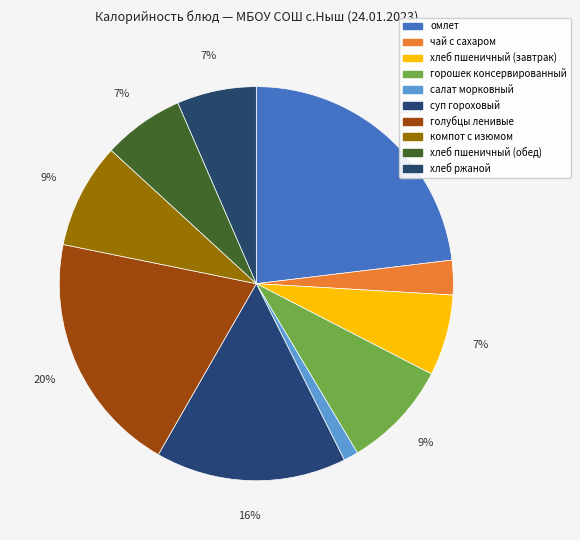

How many slices are in this pie chart?

10